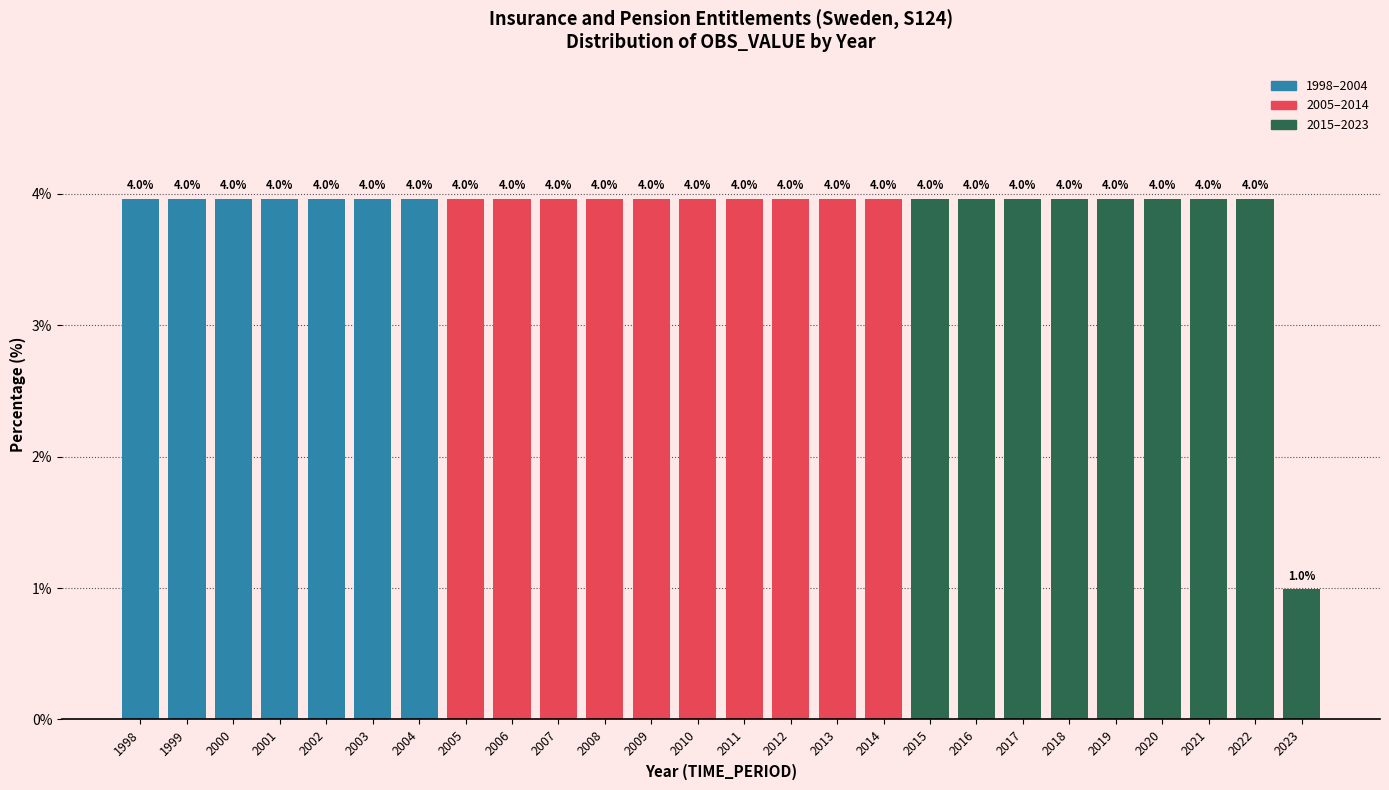

Reading left to right, what are all the values shown in this chart?

4.0	4.0	4.0	4.0	4.0	4.0	4.0	4.0	4.0	4.0	4.0	4.0	4.0	4.0	4.0	4.0	4.0	4.0	4.0	4.0	4.0	4.0	4.0	4.0	4.0	1.0